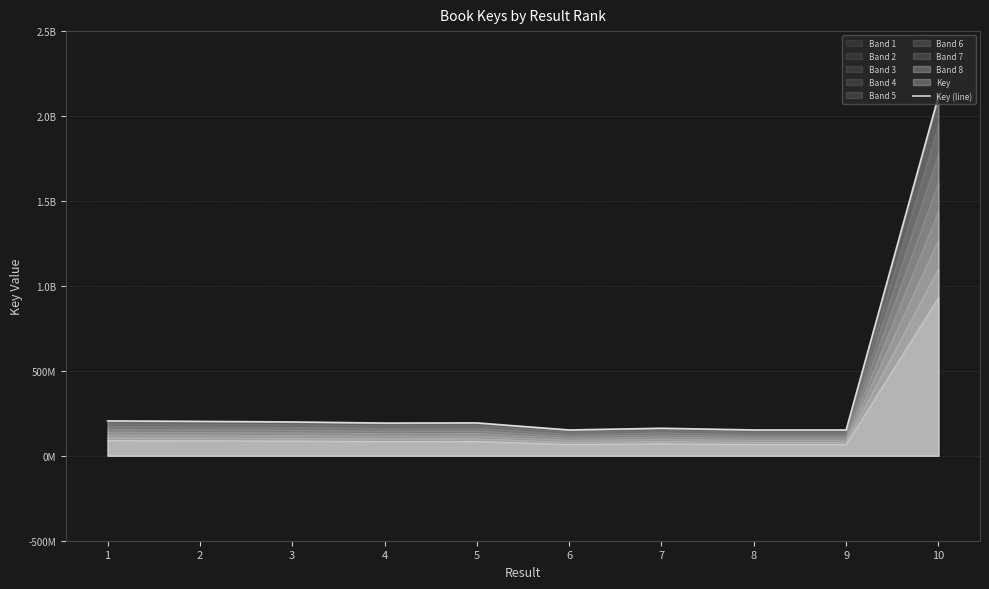

At which category does the chart reach its minimum across all series?

9